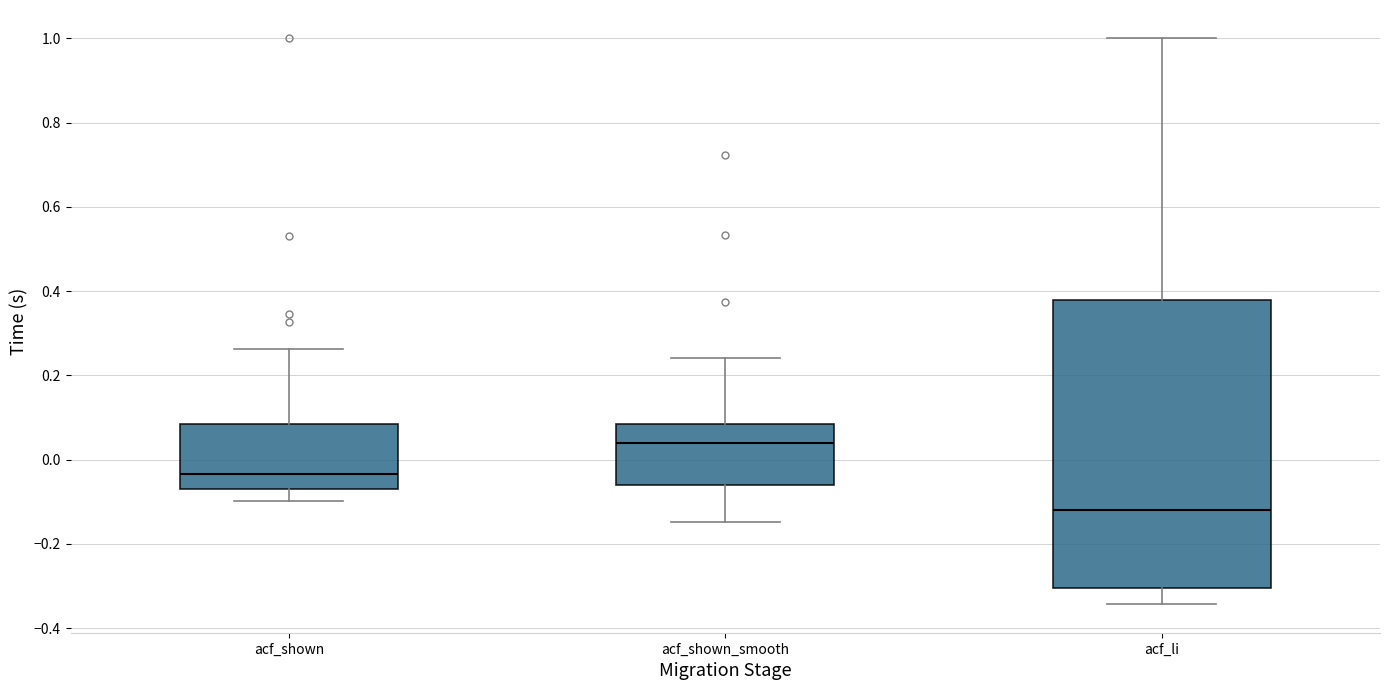

Comparing the boxes themselves (not the whiskers), which one is the tallest?

acf_li